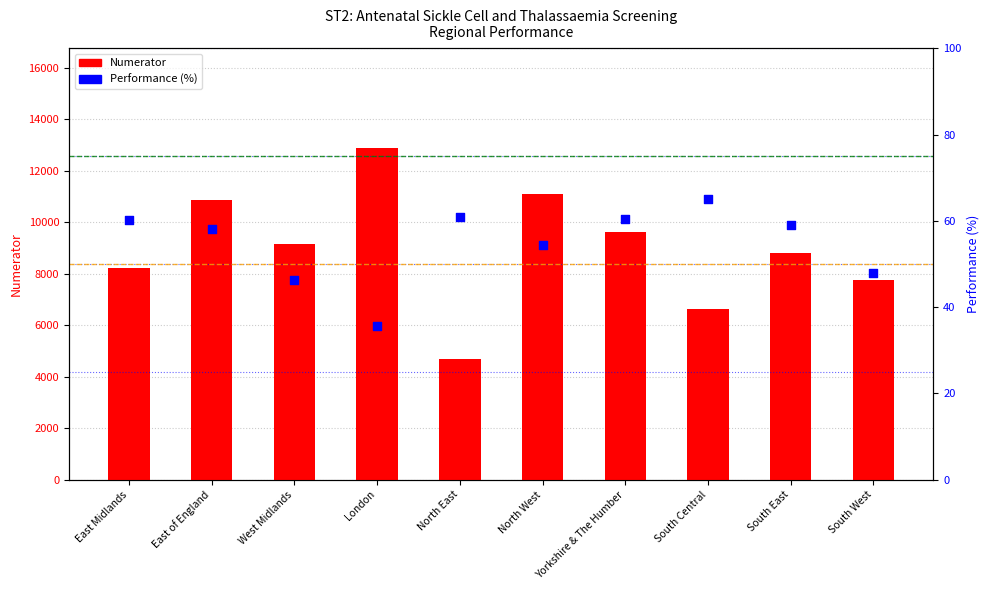

What is the total value across all series at North West?

11142.5